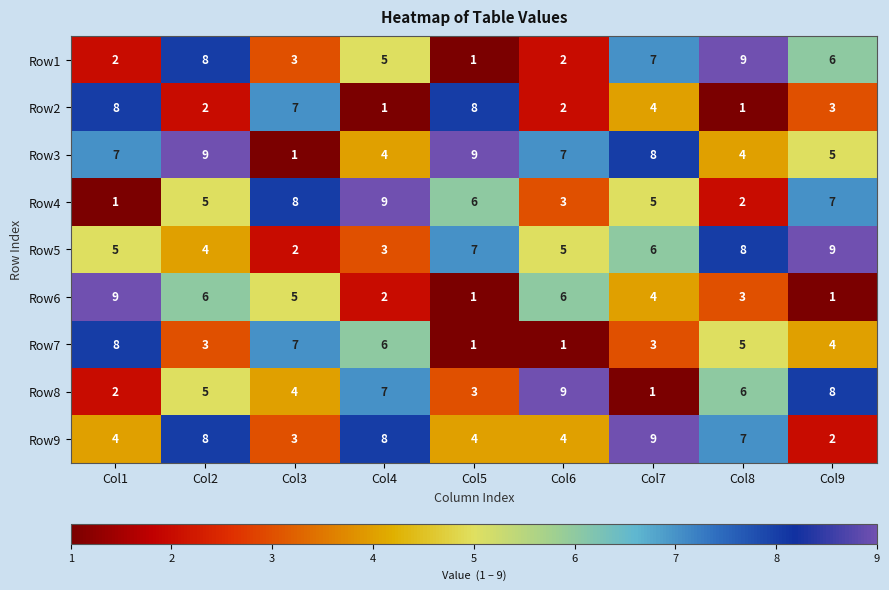

At which label does Row2 first exceed 3?

Col1